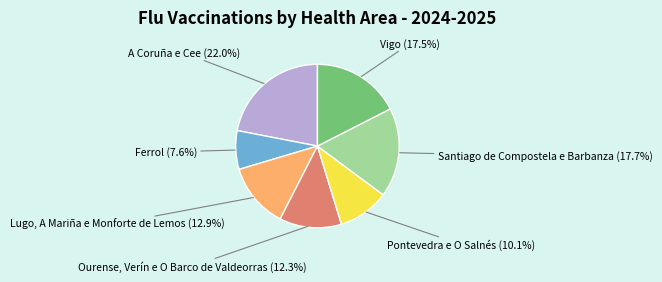

Between Pontevedra e O Salnés (10.1%) and A Coruña e Cee (22.0%), which is larger?

A Coruña e Cee (22.0%)